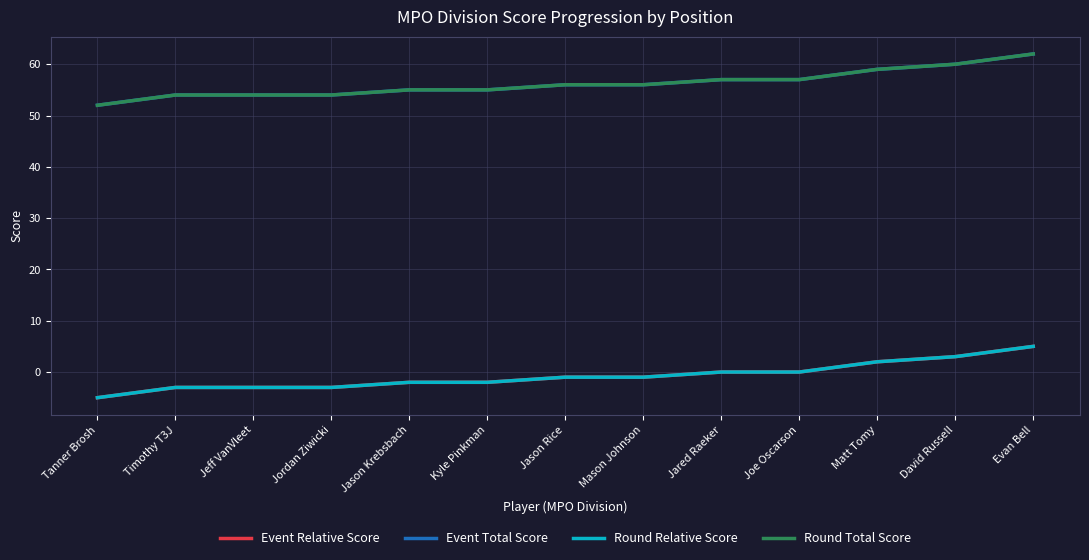

Does the chart have visible grid lines?

Yes